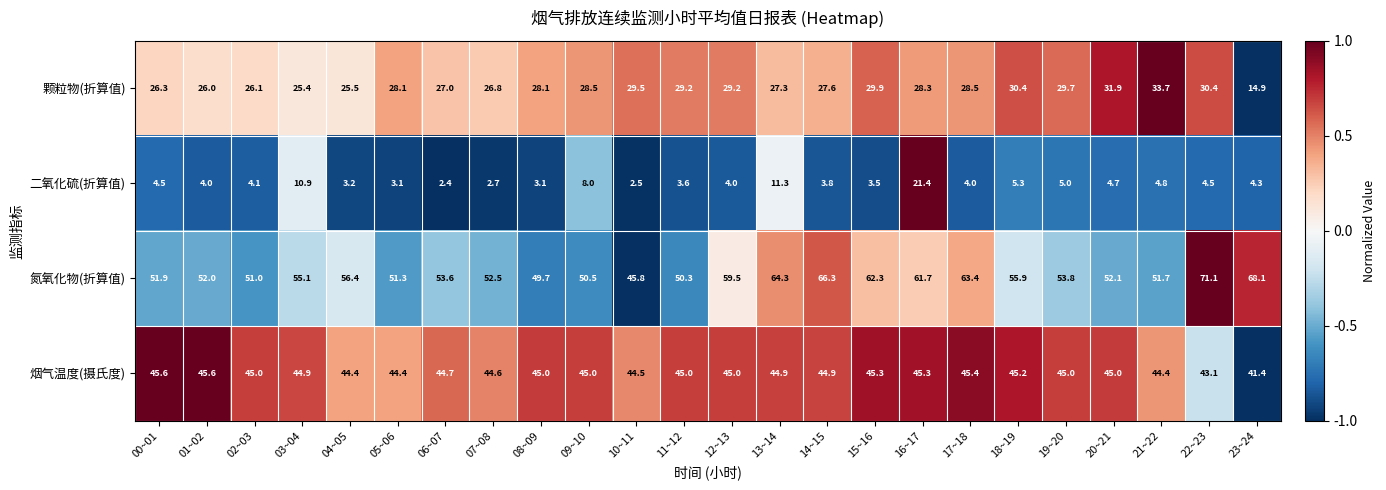

True or false: 颗粒物(折算值) has a value of 27.3 at 13~14.

True